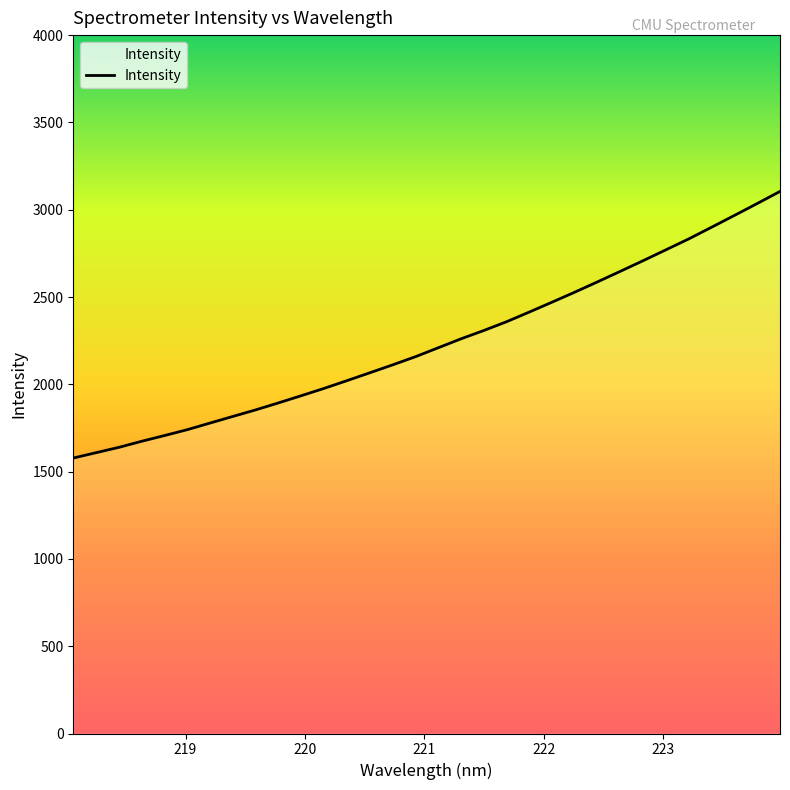

What is the minimum value shown in the chart?

1577.7